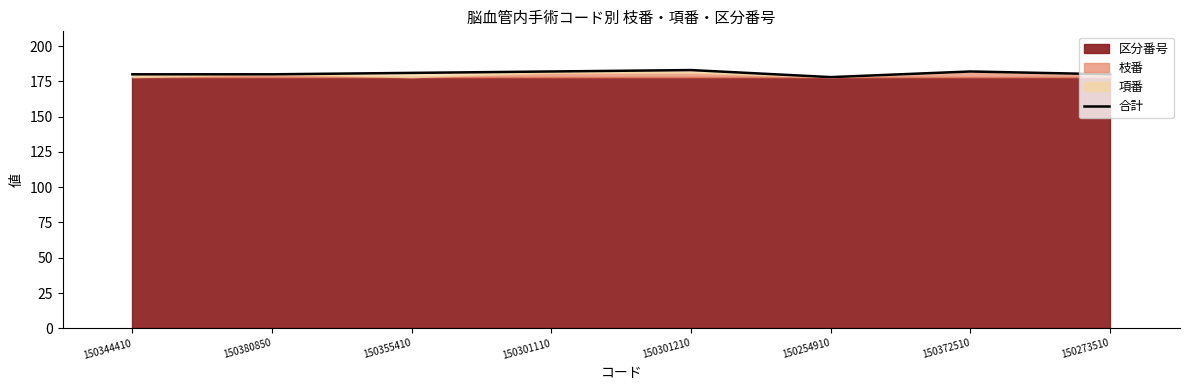

At which label does the data first exceed 181?

150301110